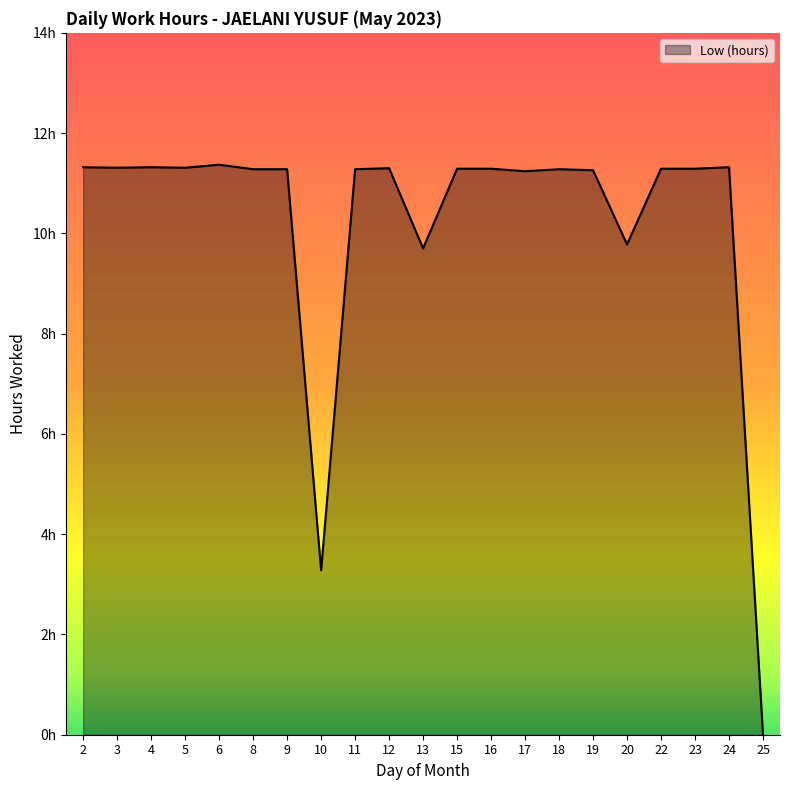

What is the average value?

10.2